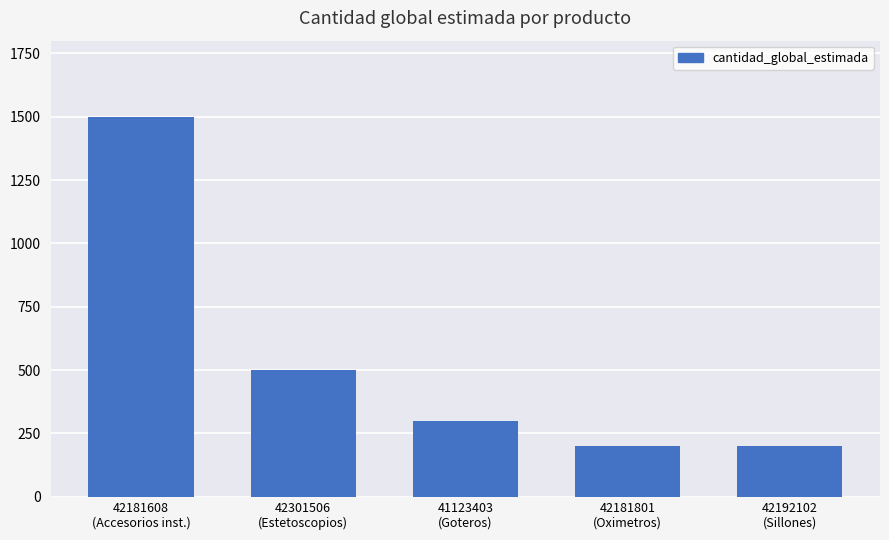

The value at 42192102
(Sillones) is 66. True or false?

False